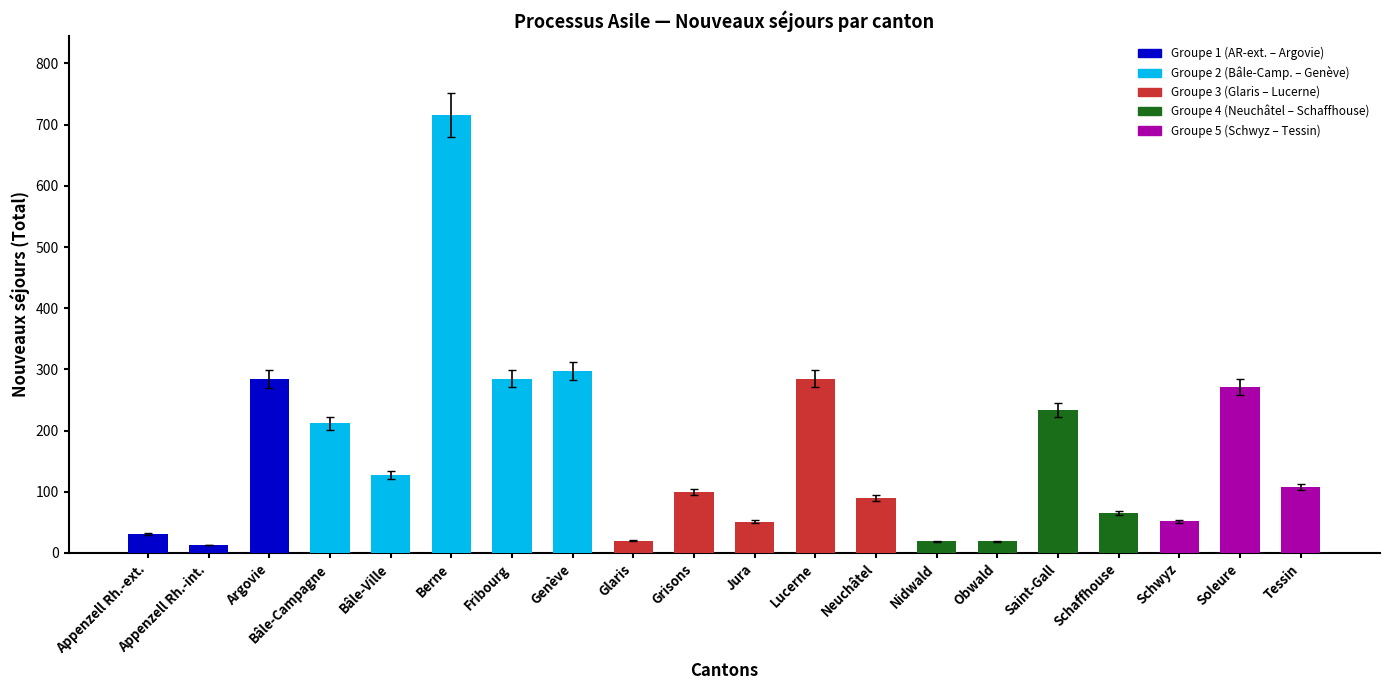

Between Appenzell Rh.-ext. and Berne, which is larger?

Berne